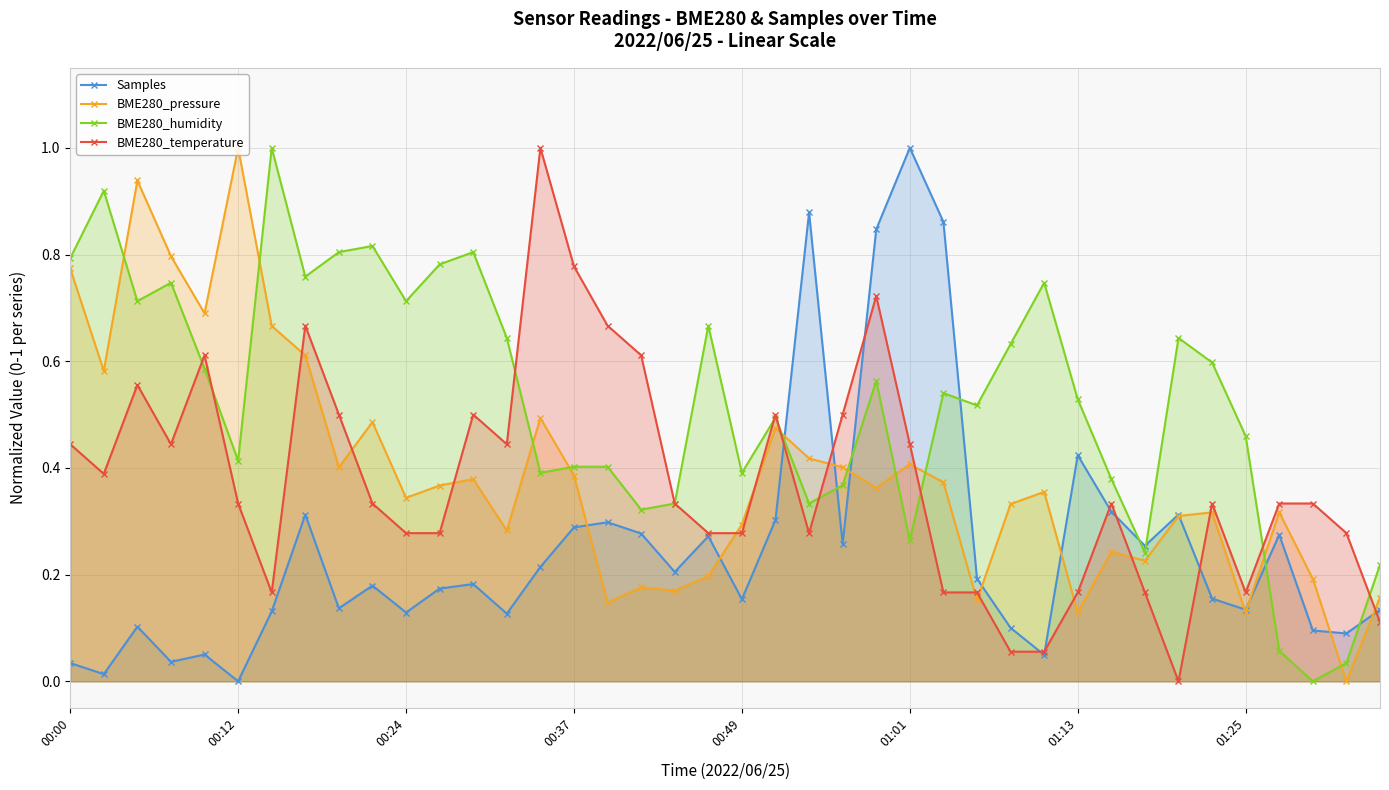

Count the number of categories in the chart.

40